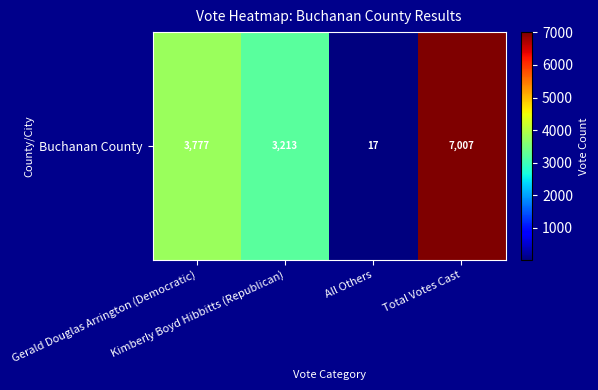

List the labels in order of value, largest first.

Total Votes Cast, Gerald Douglas Arrington (Democratic), Kimberly Boyd Hibbitts (Republican), All Others